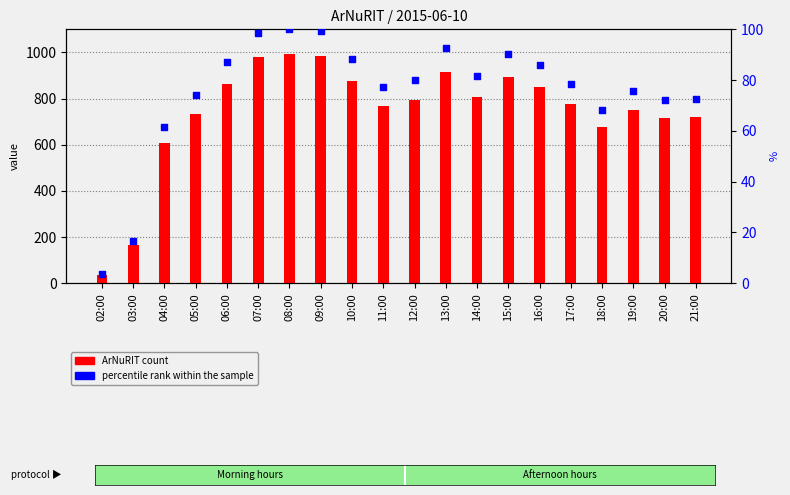

At which category is the sum across all series the highest?

08:00